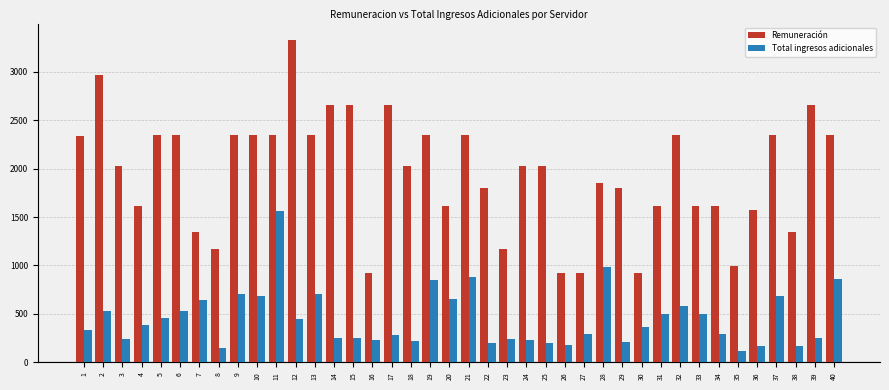

What is the difference between the maximum and minimum values in the Total ingresos adicionales series?

1444.8